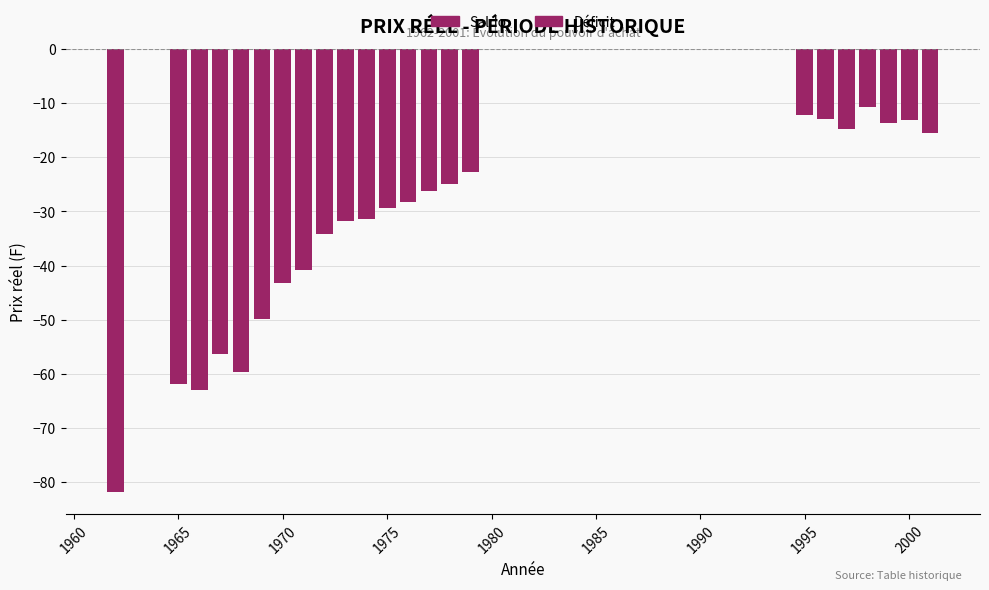

Count the number of categories in the chart.

23